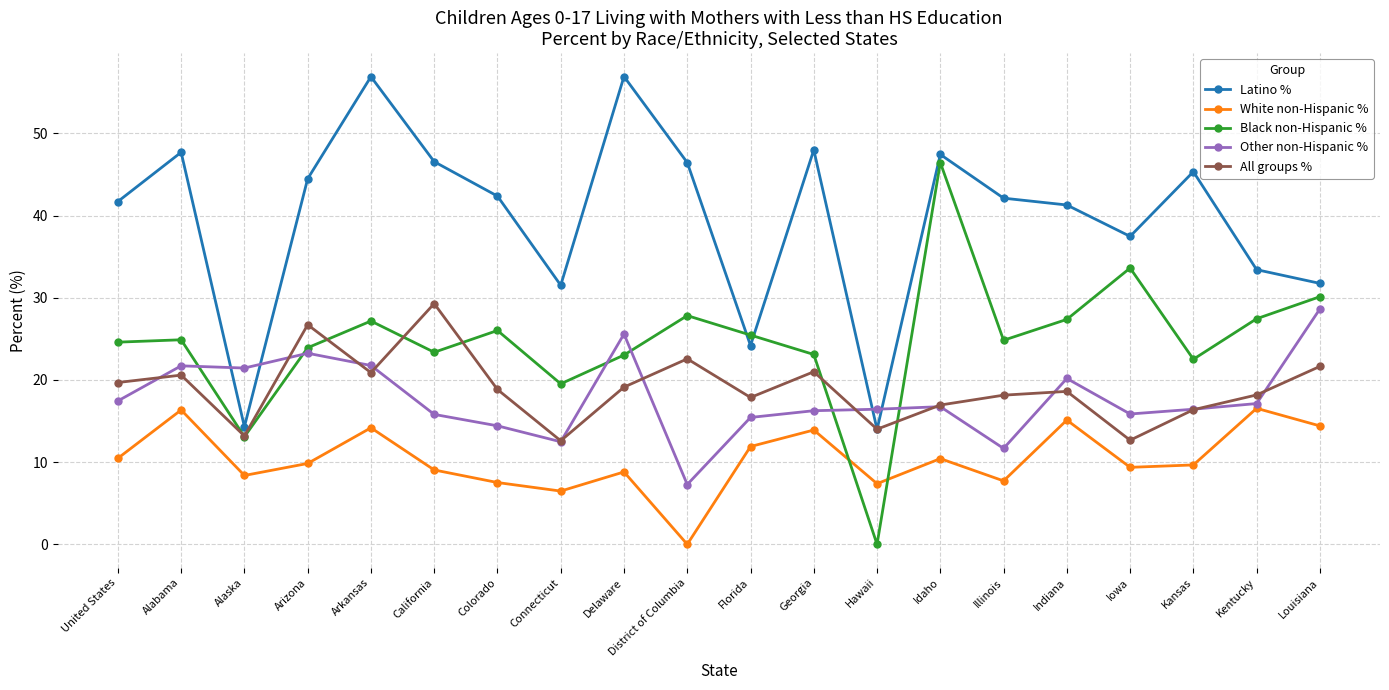

True or false: Latino % and Black non-Hispanic % cross at least once.

True